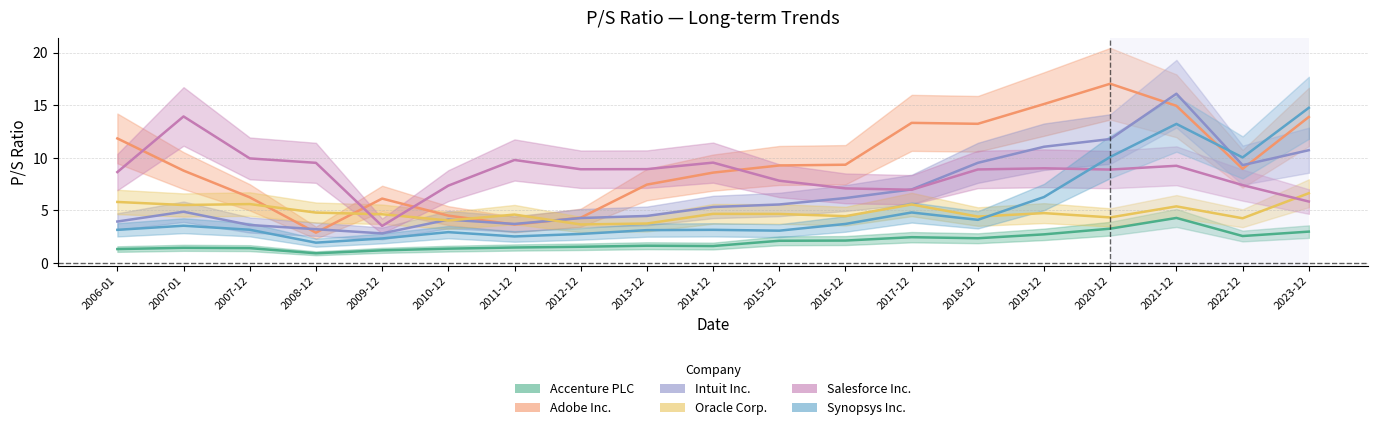

List the series in order of their peak value, lowest first.

Accenture PLC, Oracle Corp., Salesforce Inc., Synopsys Inc., Intuit Inc., Adobe Inc.